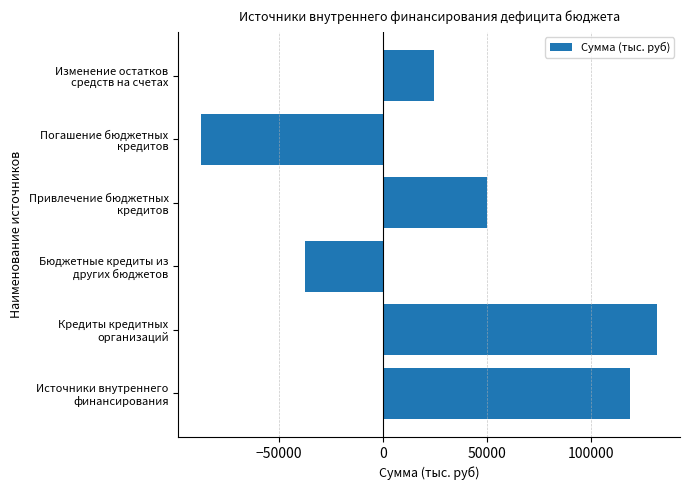

How many positive values are there?

4